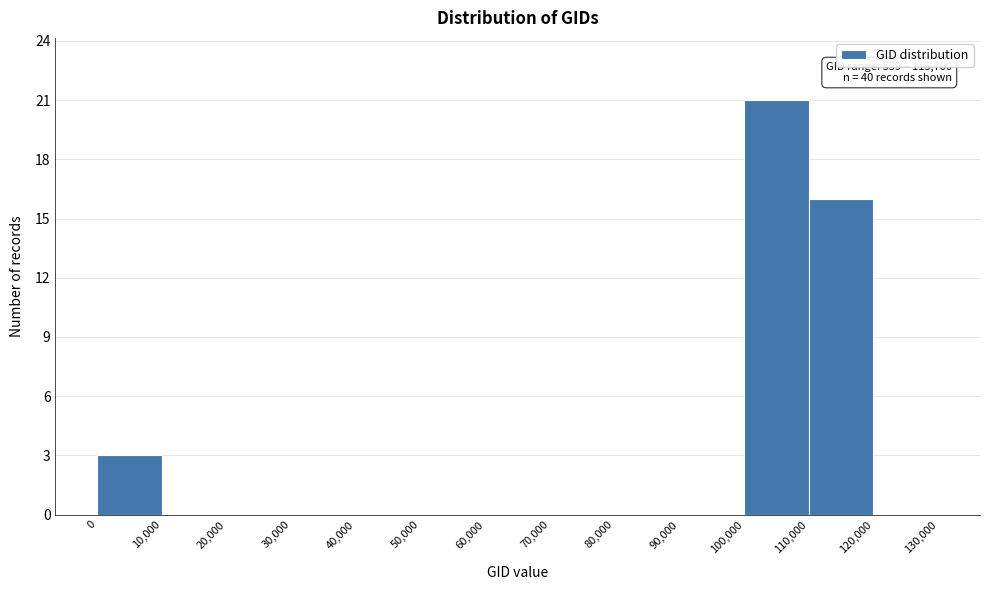

Which range on the x-axis has the tallest bar?

100,000 to 110,000